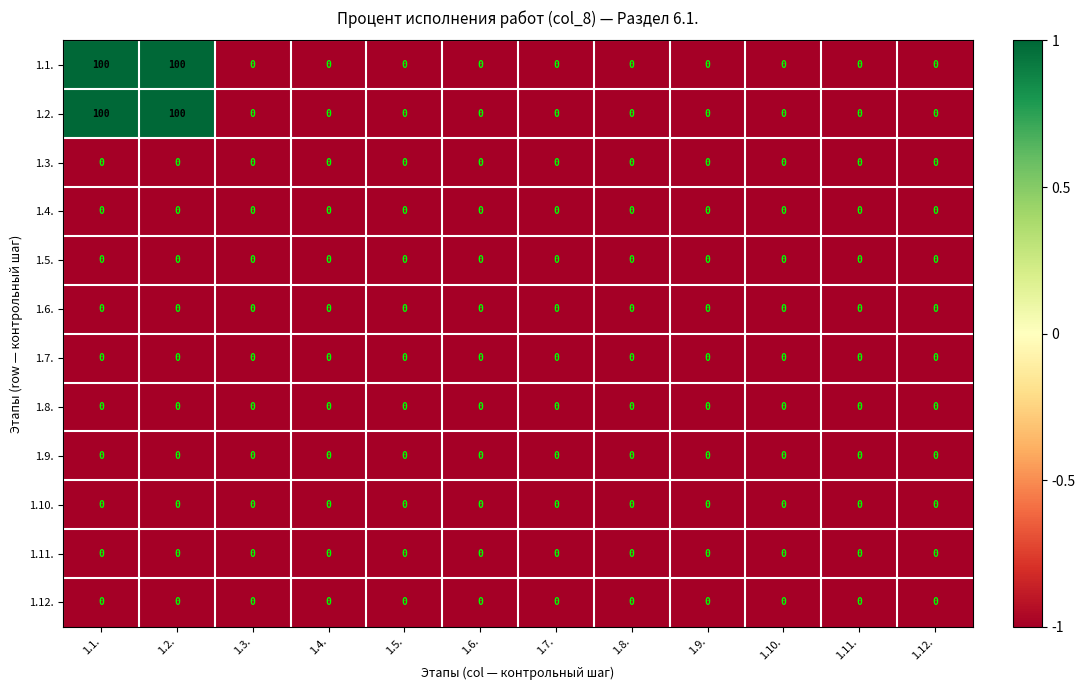

What is the maximum value shown in the chart?

100